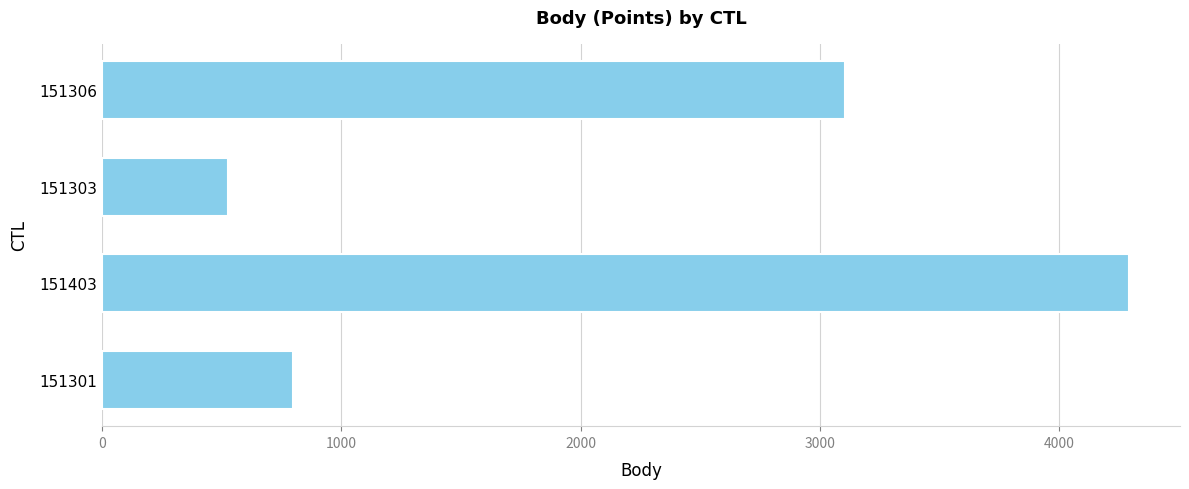

Where is the data nearest to the value 2408?

151306